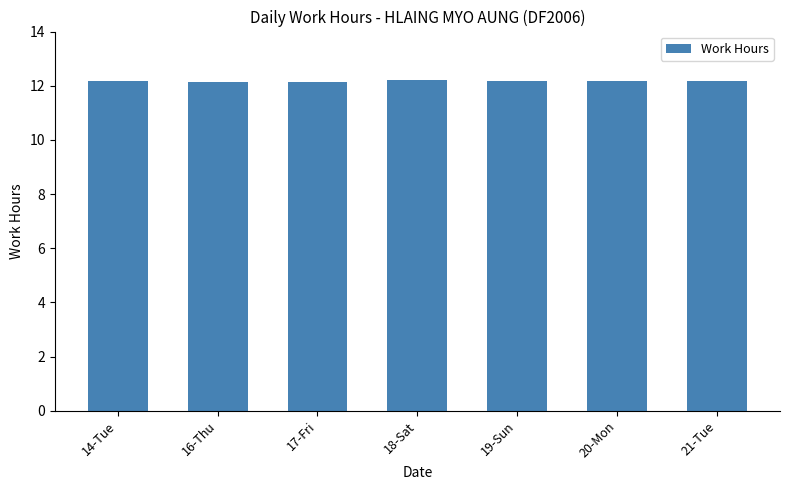

Is it true that the value at 19-Sun is 7.3?

False